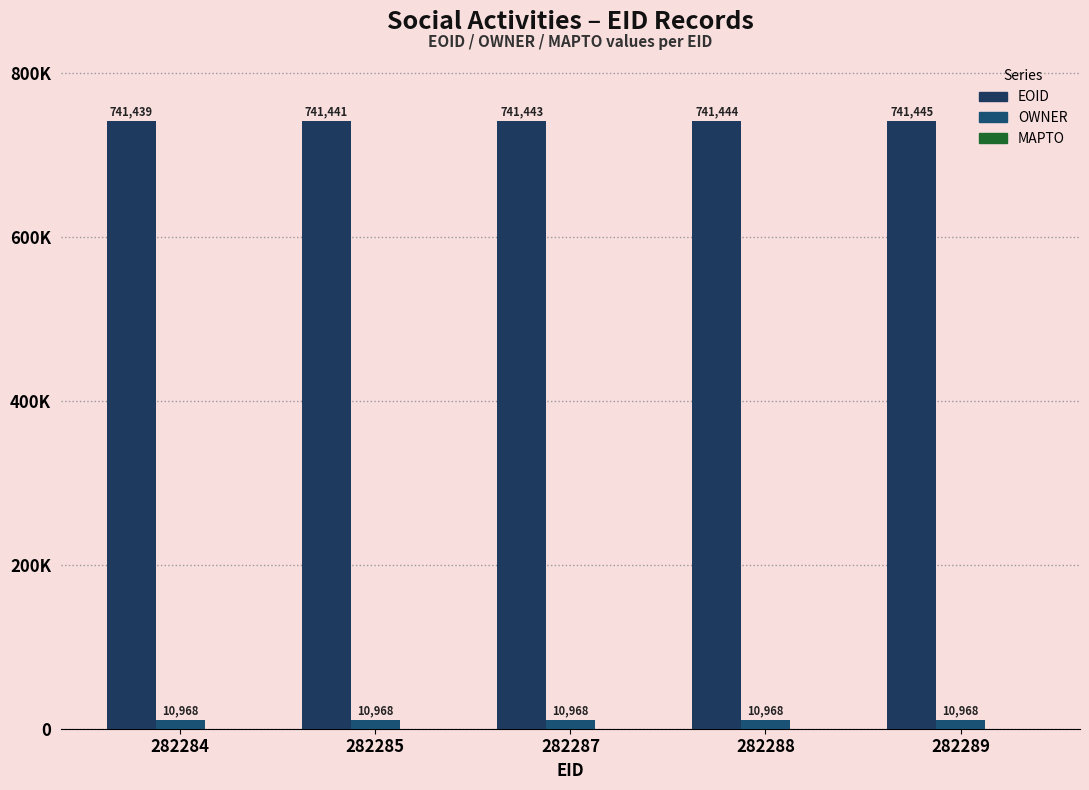

The value of OWNER at 282288 is 10968. True or false?

True